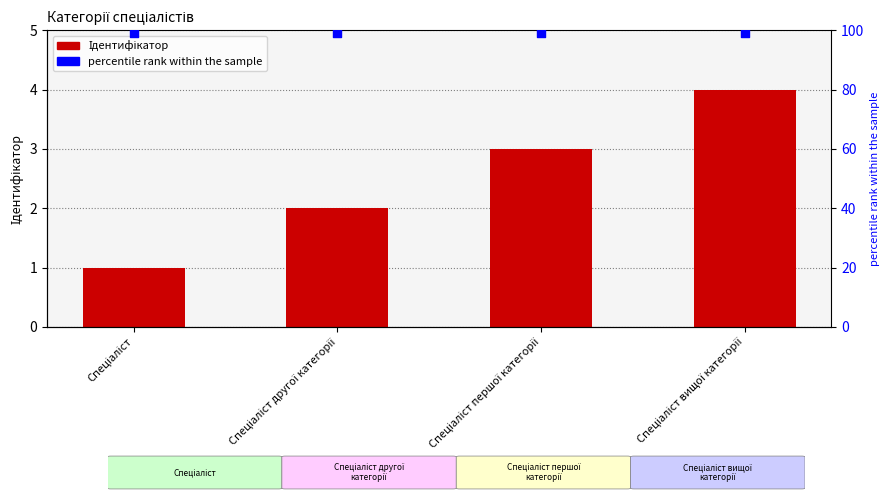

Which series has the largest total across all categories?

percentile rank within the sample